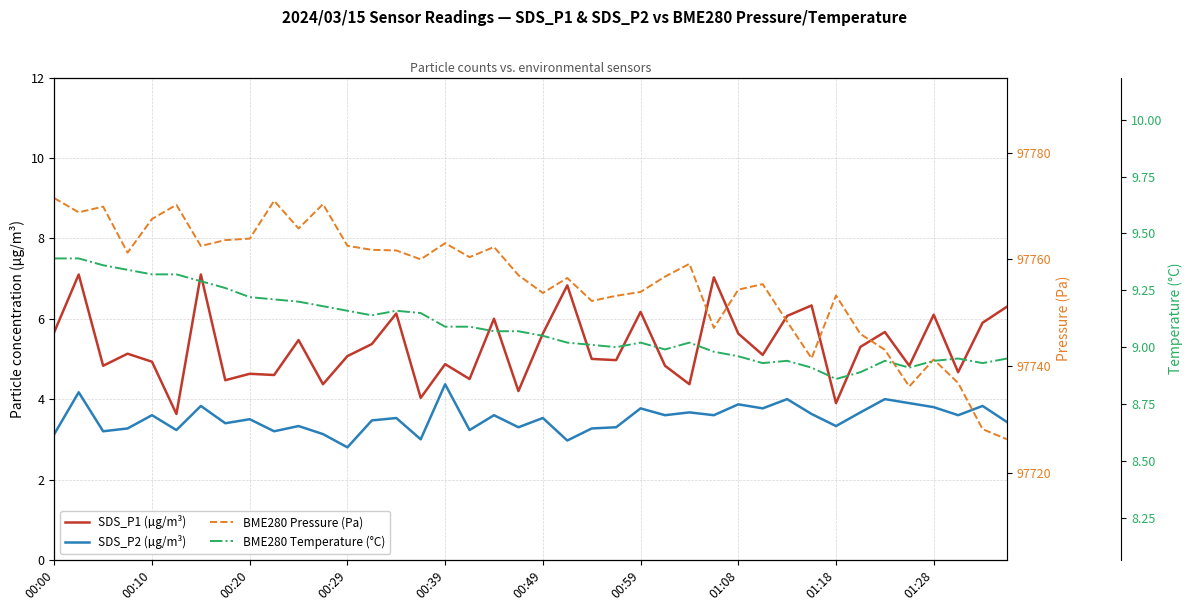

Where is SDS_P2 (µg/m³) nearest to the value 3?

15